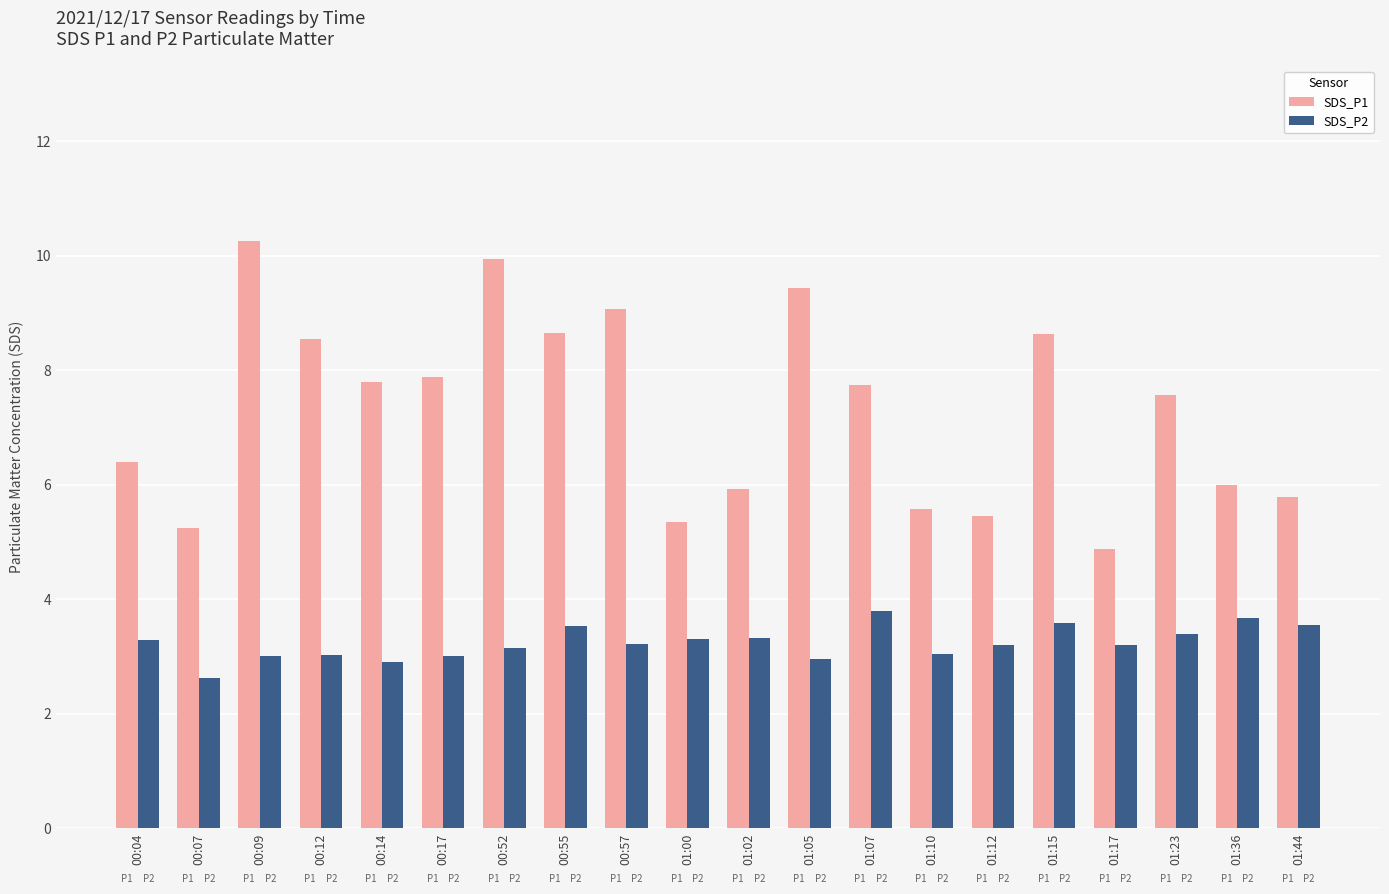

What is the average value of the SDS_P2 series?

3.2